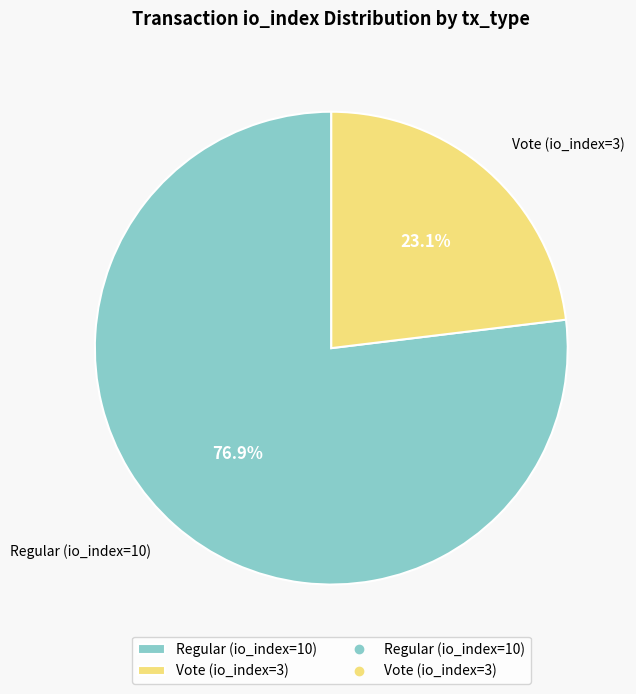

Which slice represents more than half of the pie?

Regular (io_index=10)